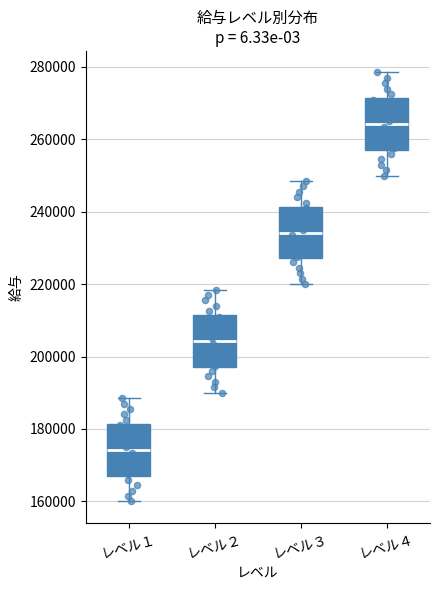

Which box has the highest median line?

レベル４